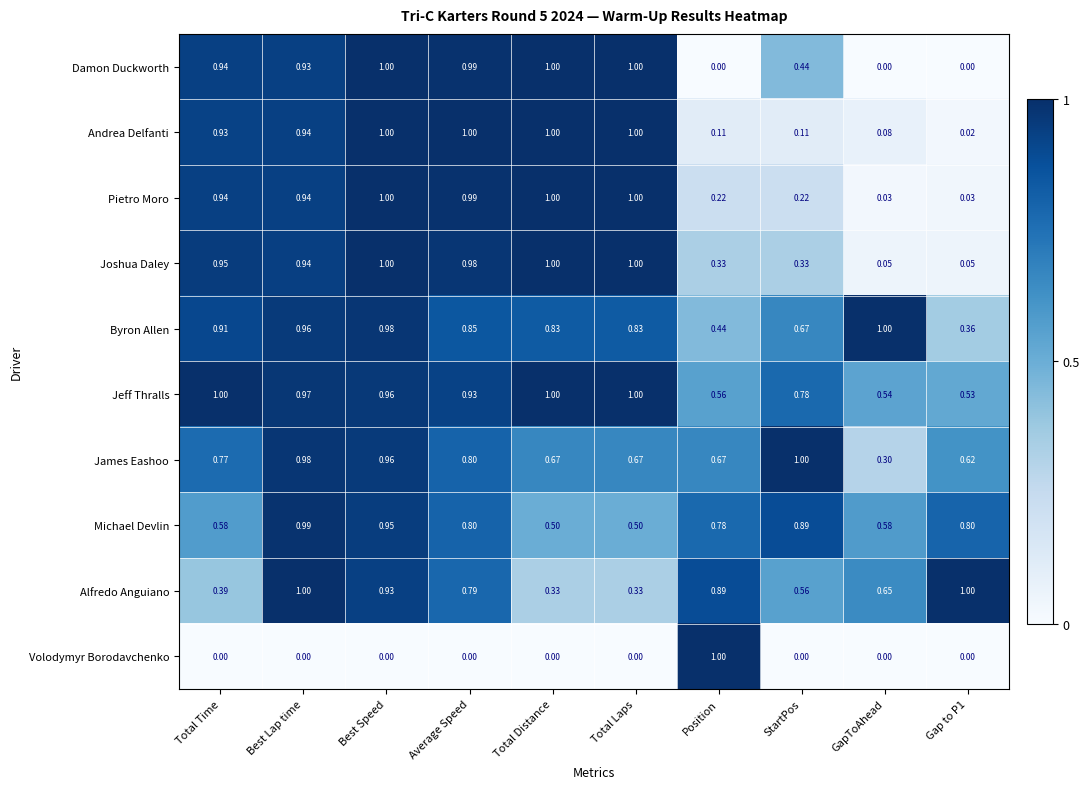

What is the spread (max minus min) of values at Total Distance?

1.0